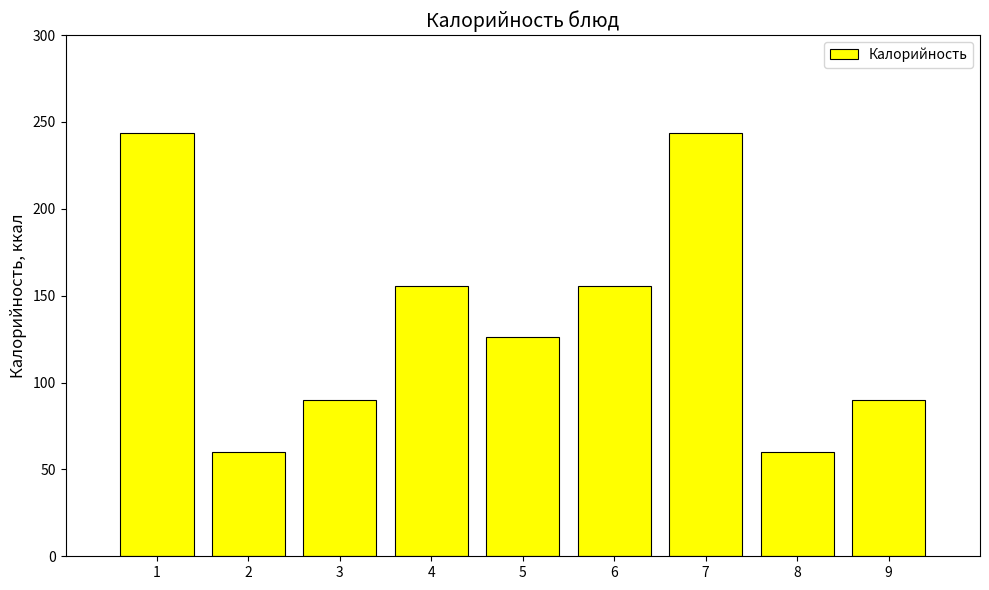

How many values are below 126?

4